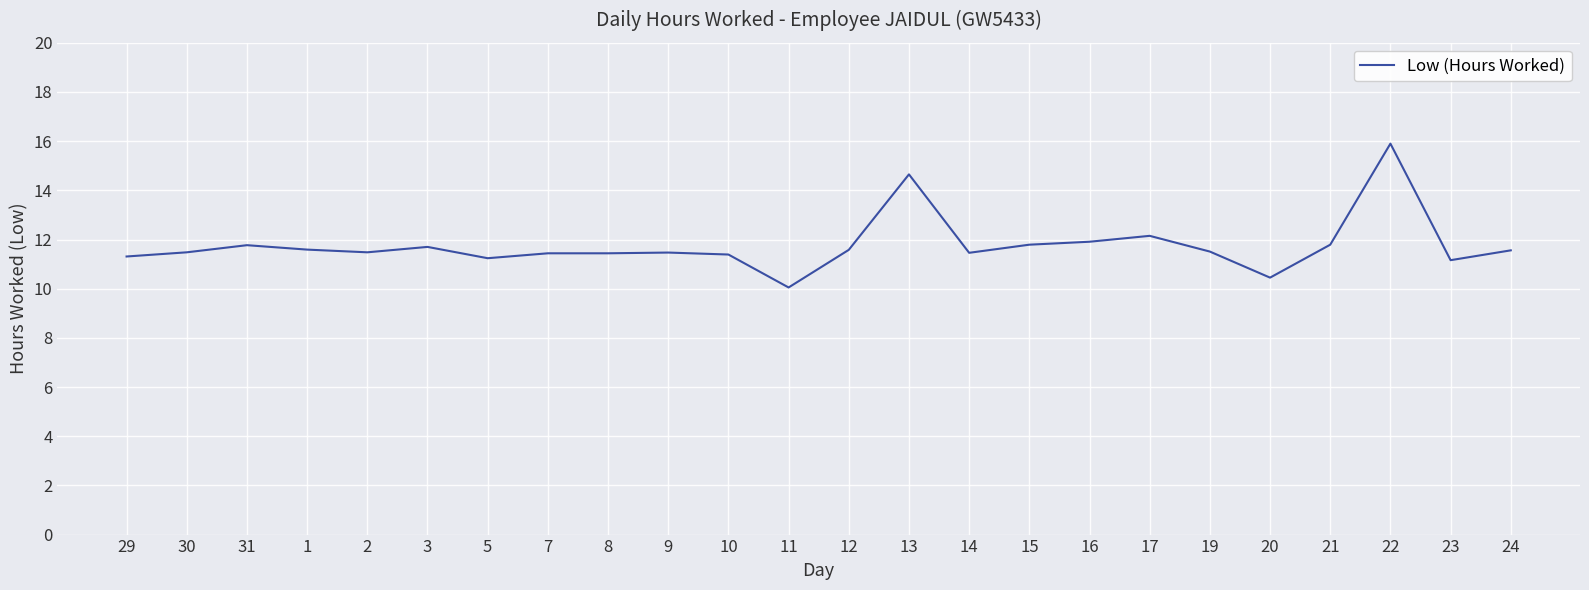

How many series are shown in this chart?

1